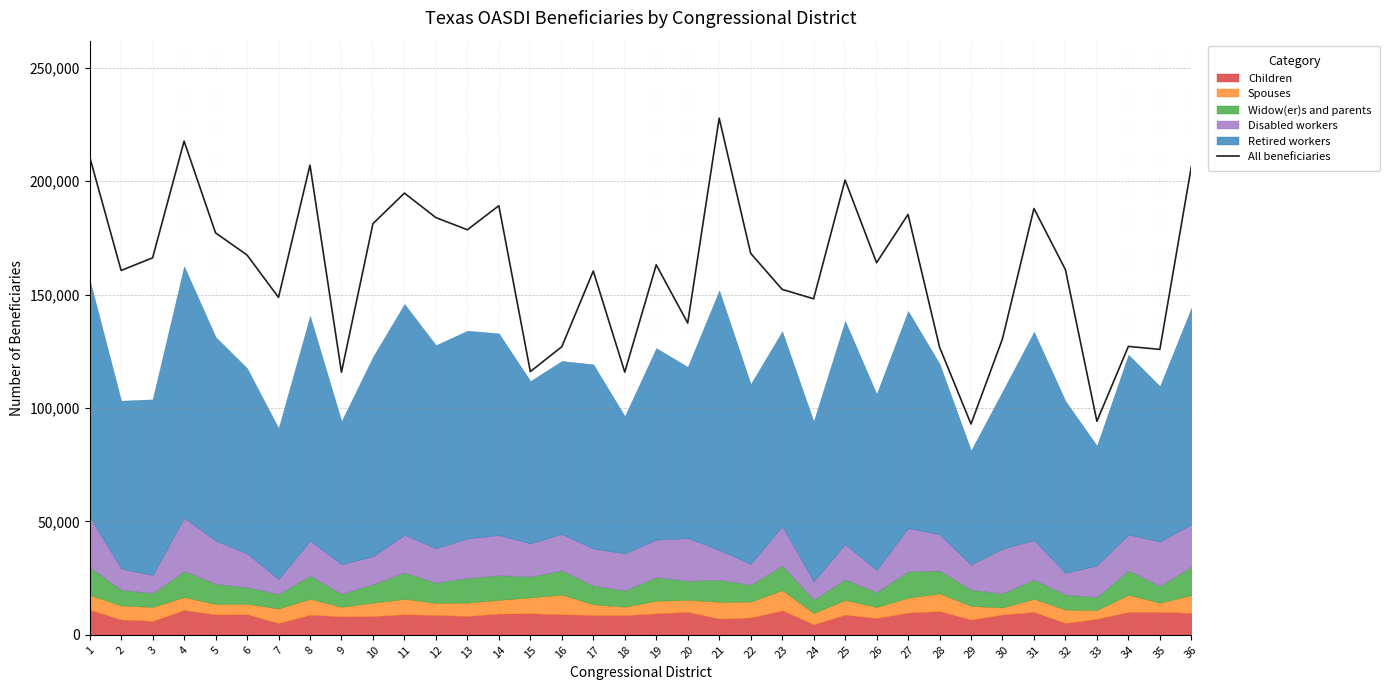

How many lines are shown in the chart?

1